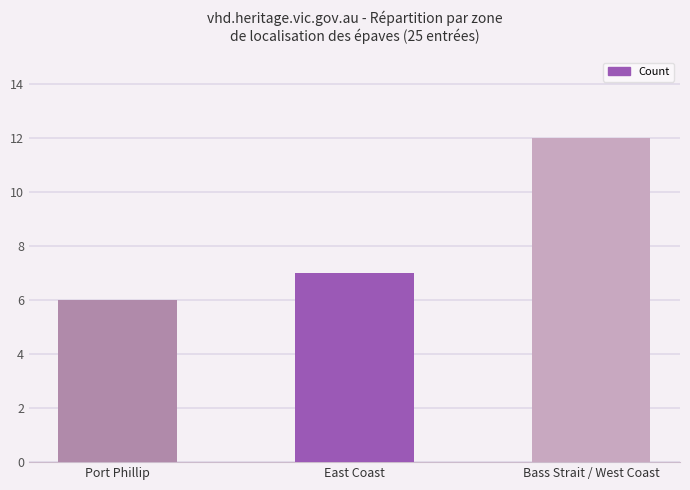

Does the chart contain stacked bars?

No